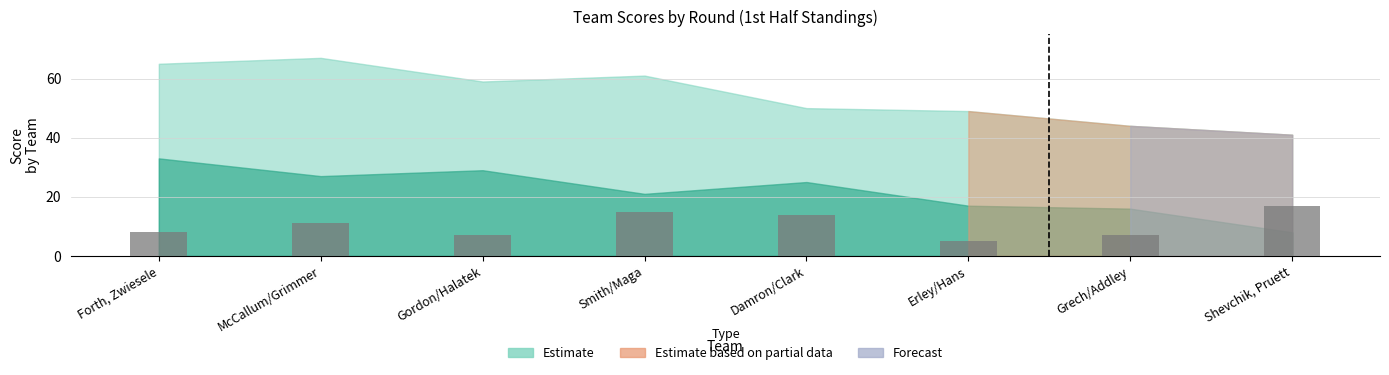

Are the bars horizontal?

No